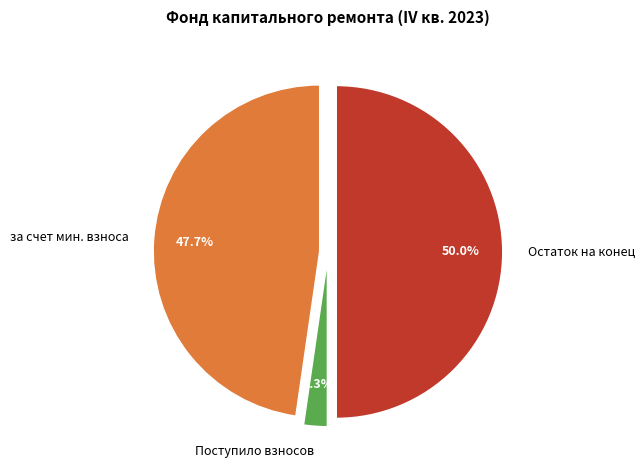

To the nearest percent, what is the difference between the largest and smallest slice percentages?

48%